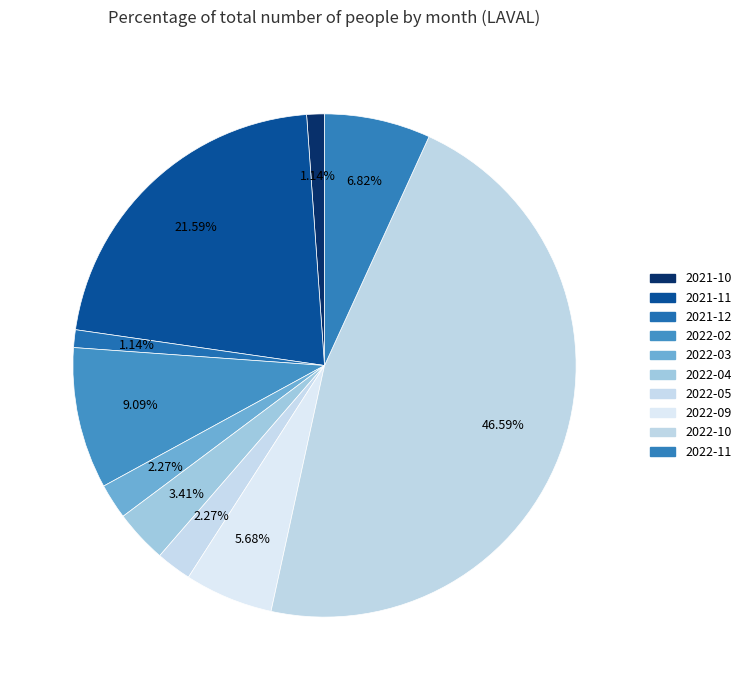

Is it true that 2022-03 is 1% of the pie?

False